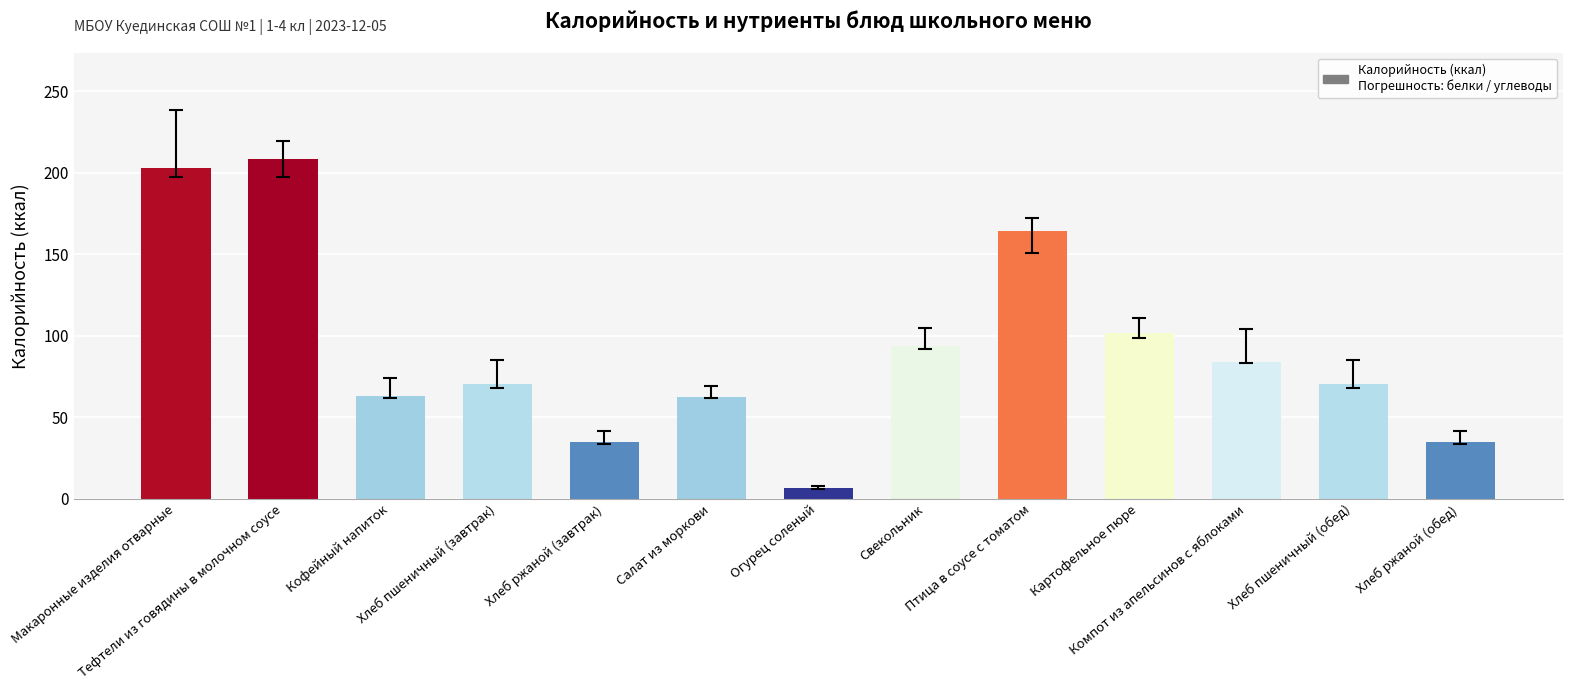

What is the sum of all values?

1198.3